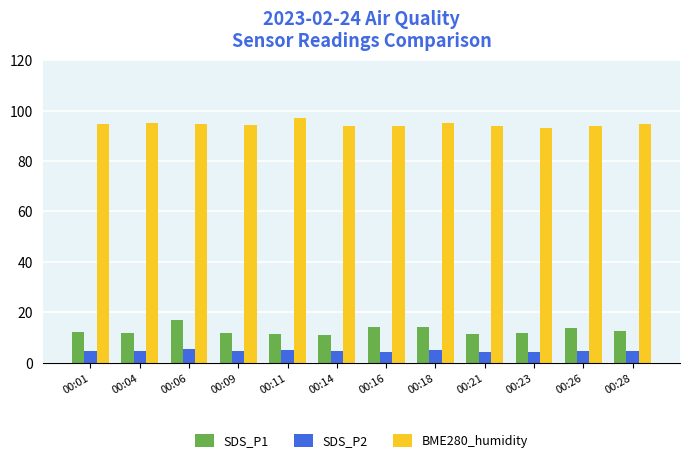

What is the average value of the SDS_P2 series?

4.6